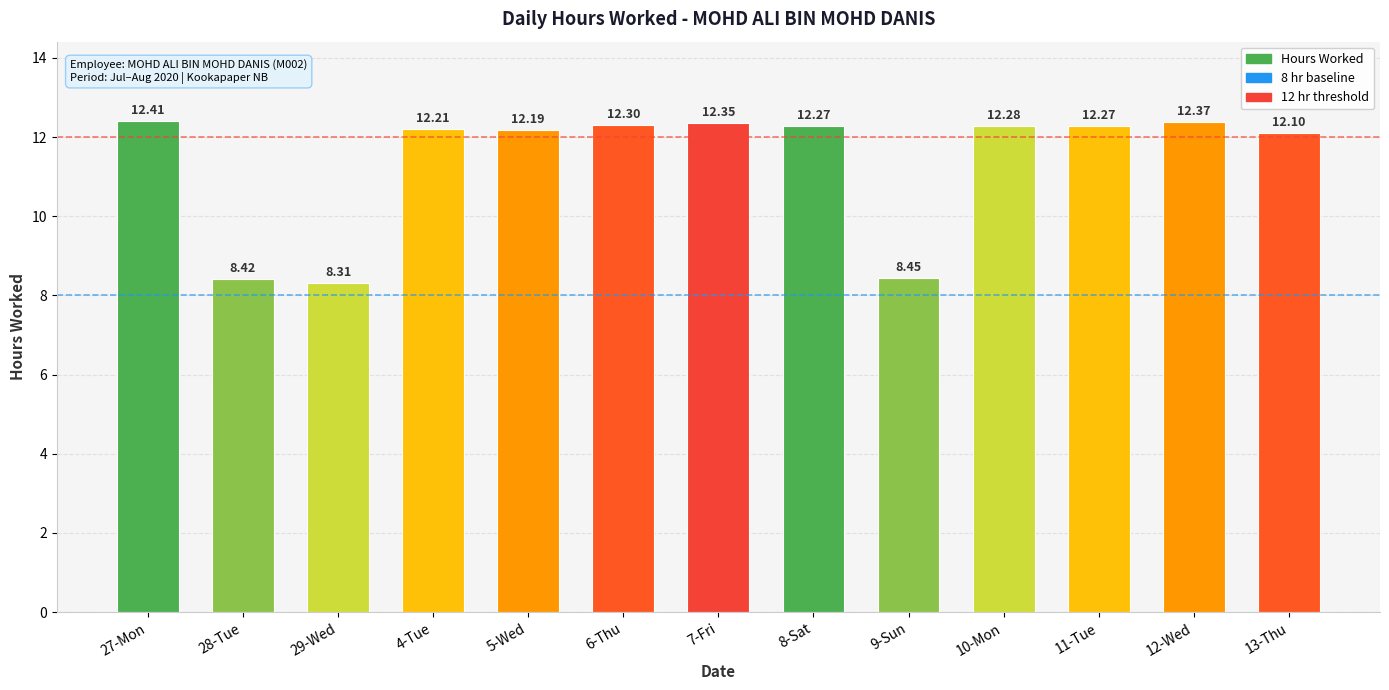

What is the greatest value displayed?

12.4